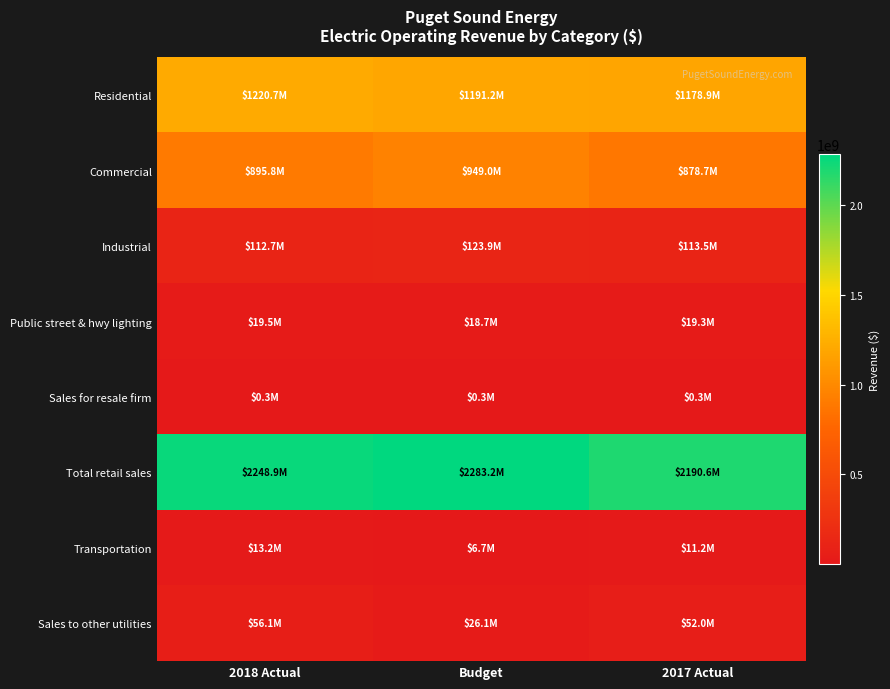

Rank the series by their maximum value, from lowest to highest.

Sales for resale firm, Transportation, Public street & hwy lighting, Sales to other utilities, Industrial, Commercial, Residential, Total retail sales